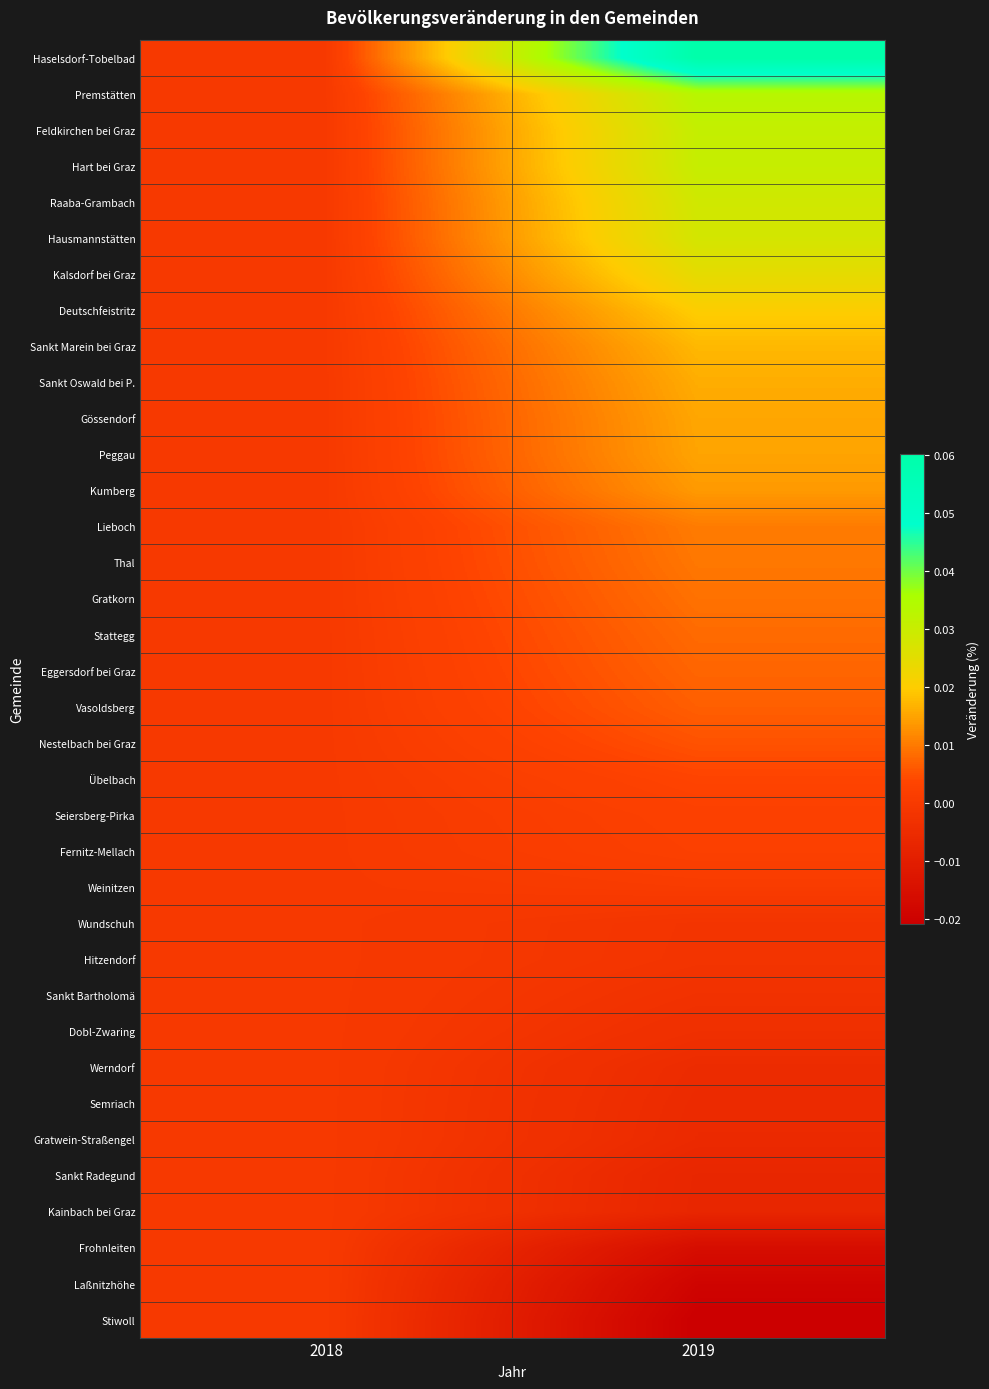

Between 2018 and 2019, which series saw the biggest shift?

Haselsdorf-Tobelbad